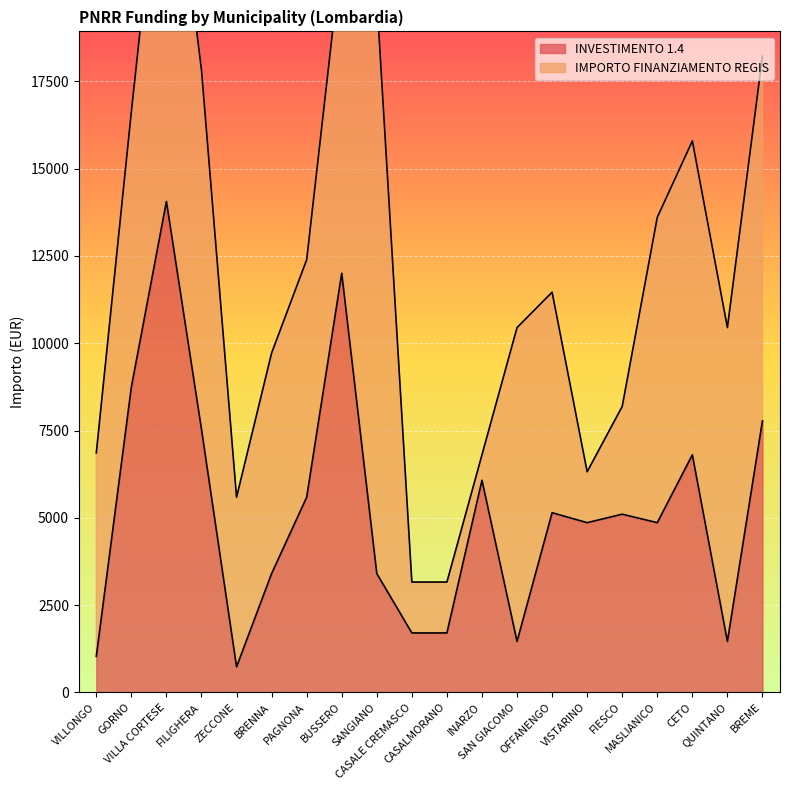

What is the maximum value for INVESTIMENTO 1.4?

14063